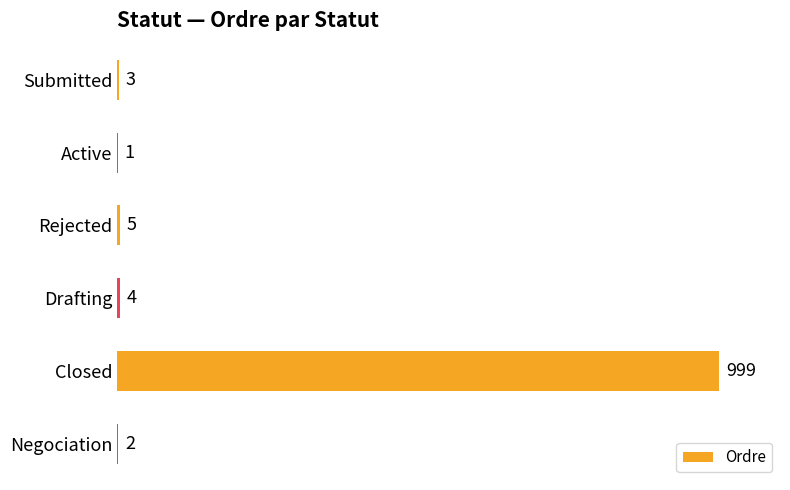

At which label is the value closest to 500?

Rejected